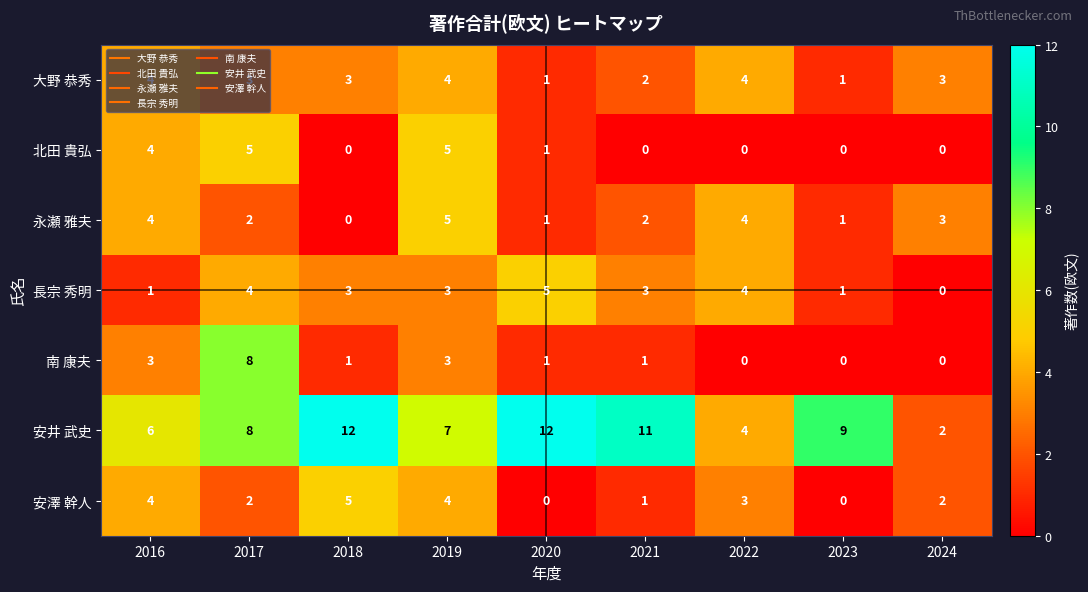

Which series has the largest range (max minus min)?

安井 武史